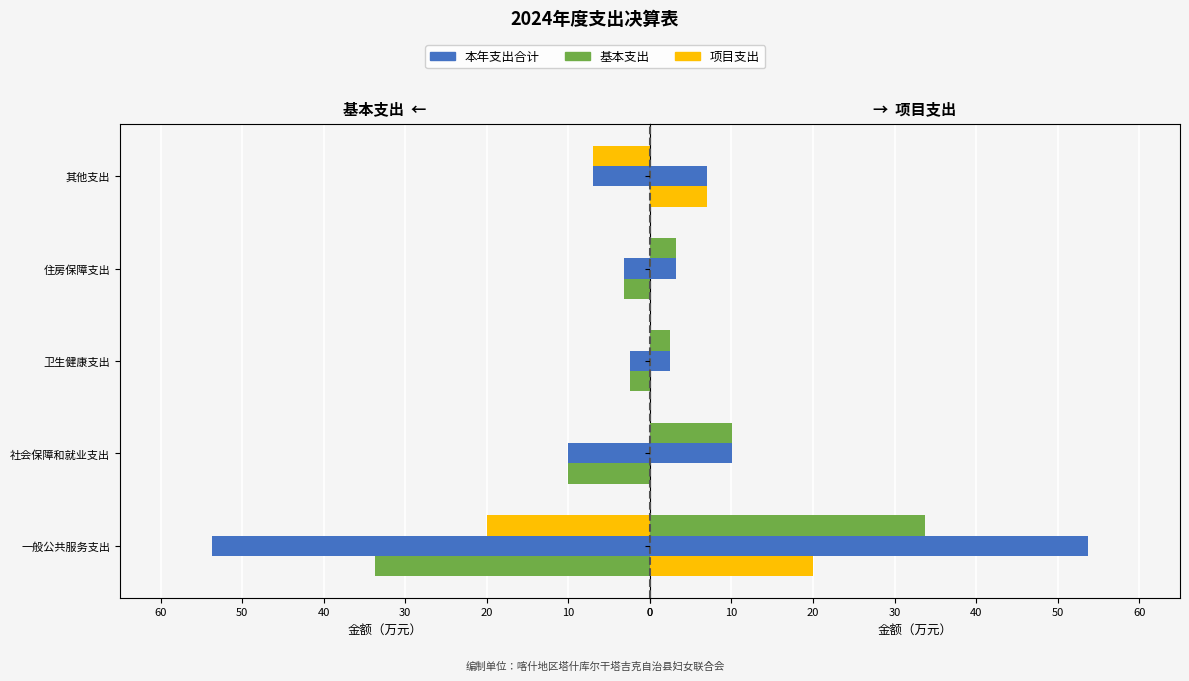

What is the average value of the 本年支出合计 series?

15.3